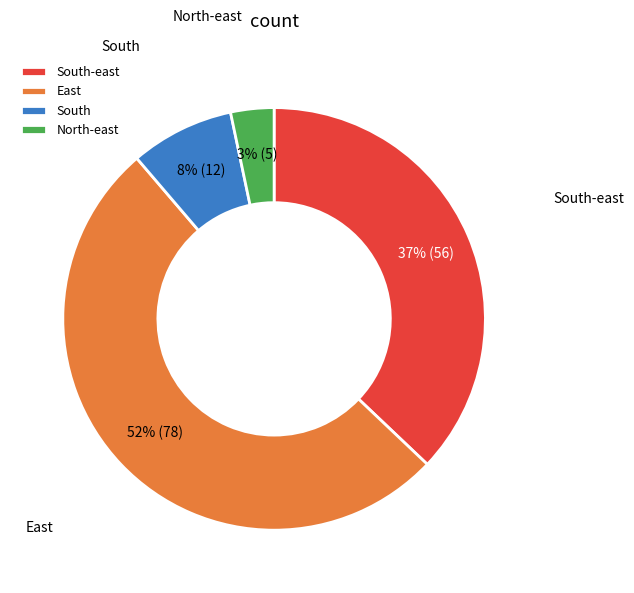

What is the largest slice in the pie chart?

East